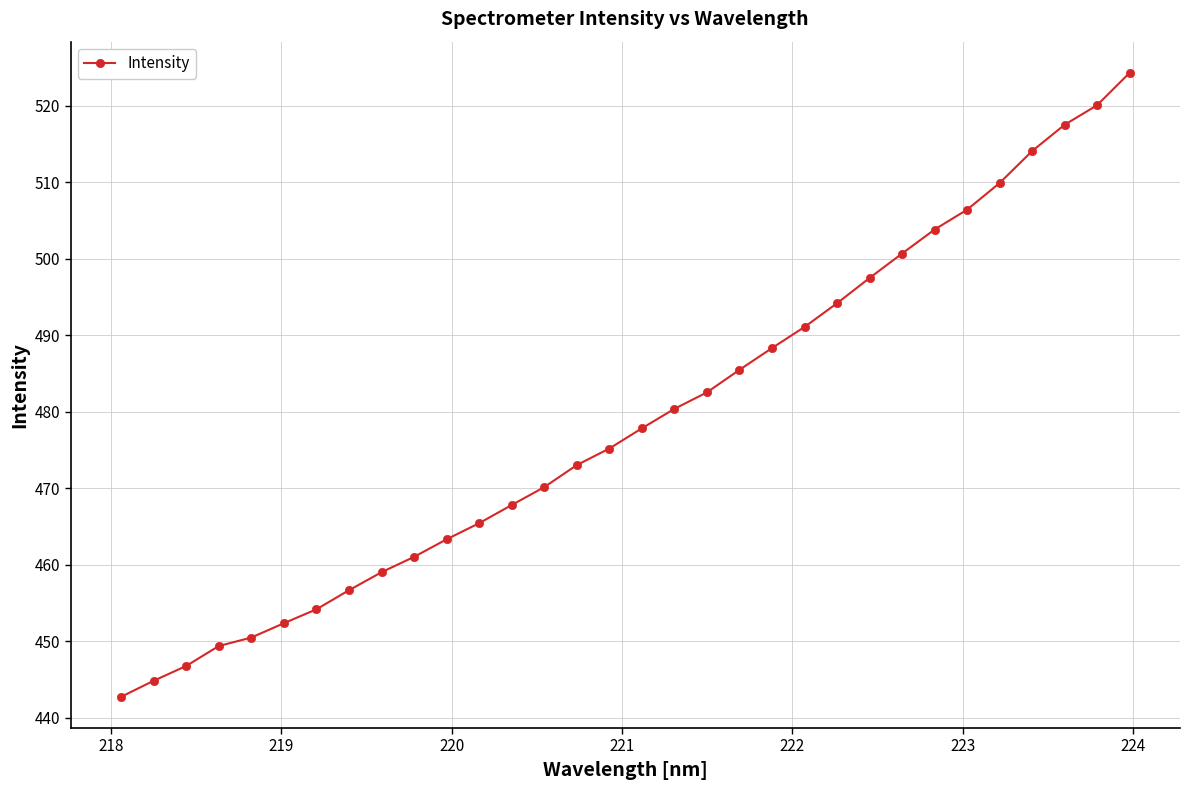

What is the difference between the second highest and second lowest values?

75.2